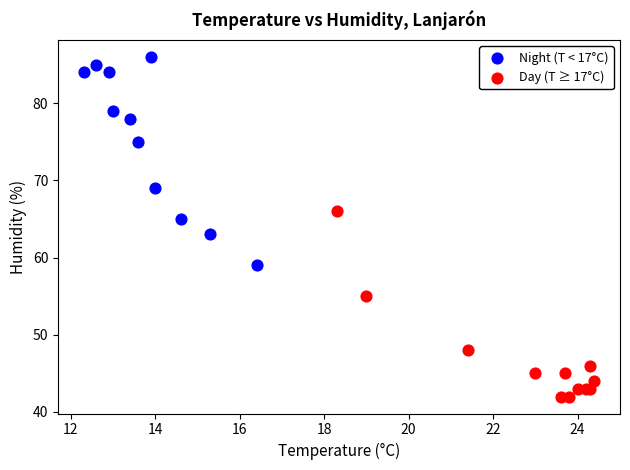

Which series has the largest Y range (max minus min)?

Night (T < 17°C)